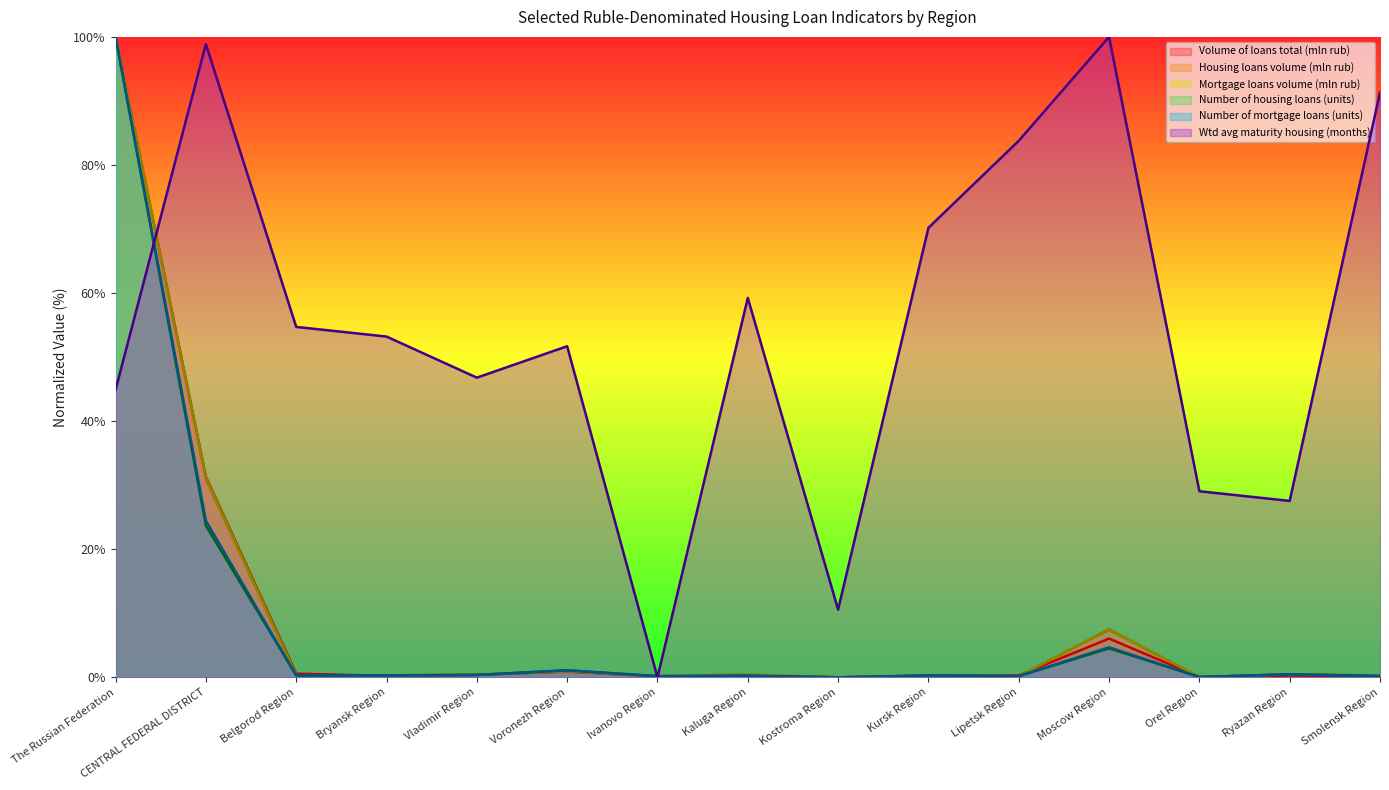

Which series has the largest total across all categories?

Wtd avg maturity housing (months)